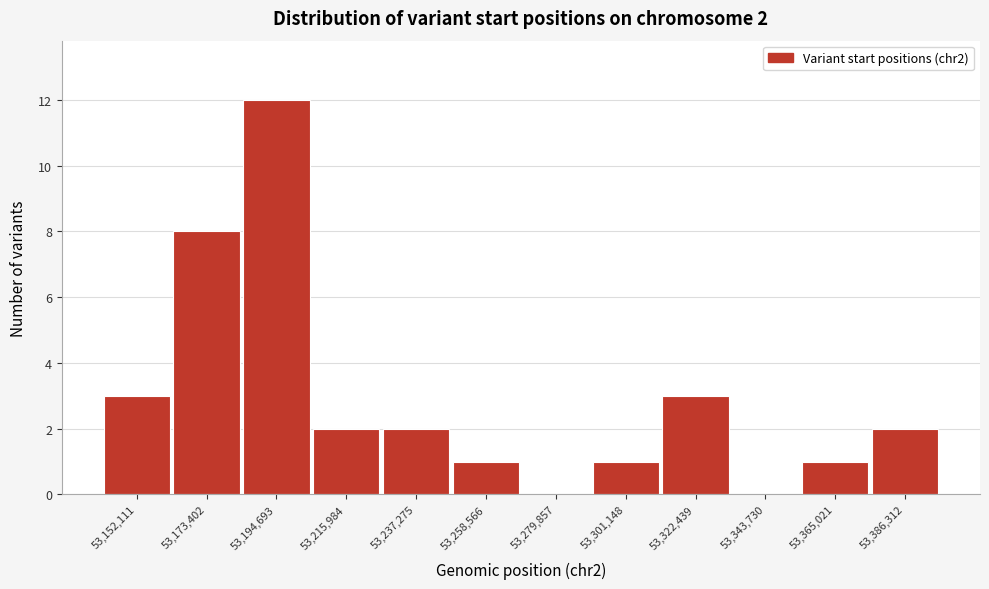

Reading left to right, extract all data points from this chart.

53,152,111=3	53,173,402=8	53,194,693=12	53,215,984=2	53,237,275=2	53,258,566=1	53,279,857=0	53,301,148=1	53,322,439=3	53,343,730=0	53,365,021=1	53,386,312=2